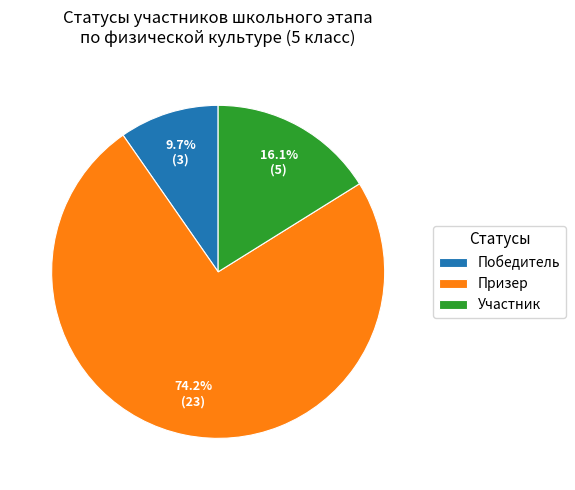

To the nearest percent, what is the average slice percentage?

33%